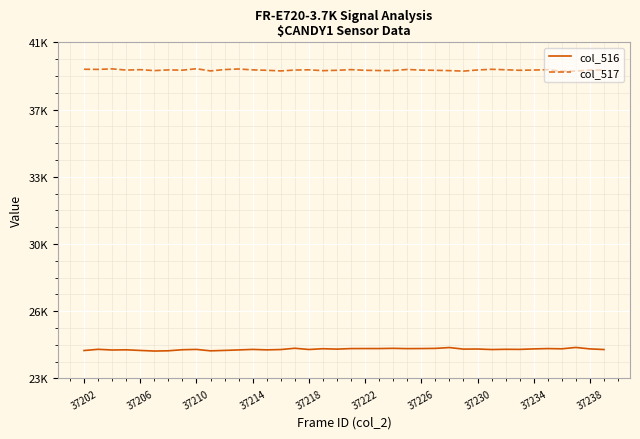

Does the chart have visible grid lines?

Yes